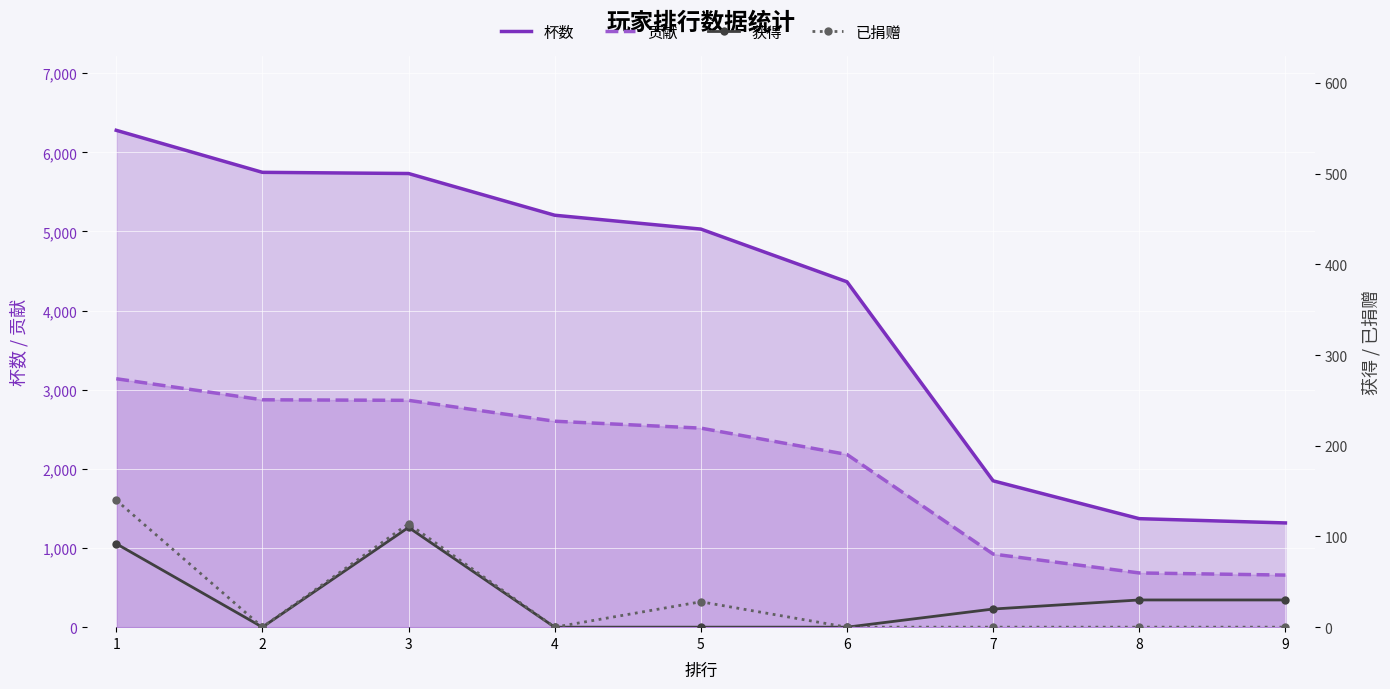

At how many categories does at least one series exceed 4826?

5